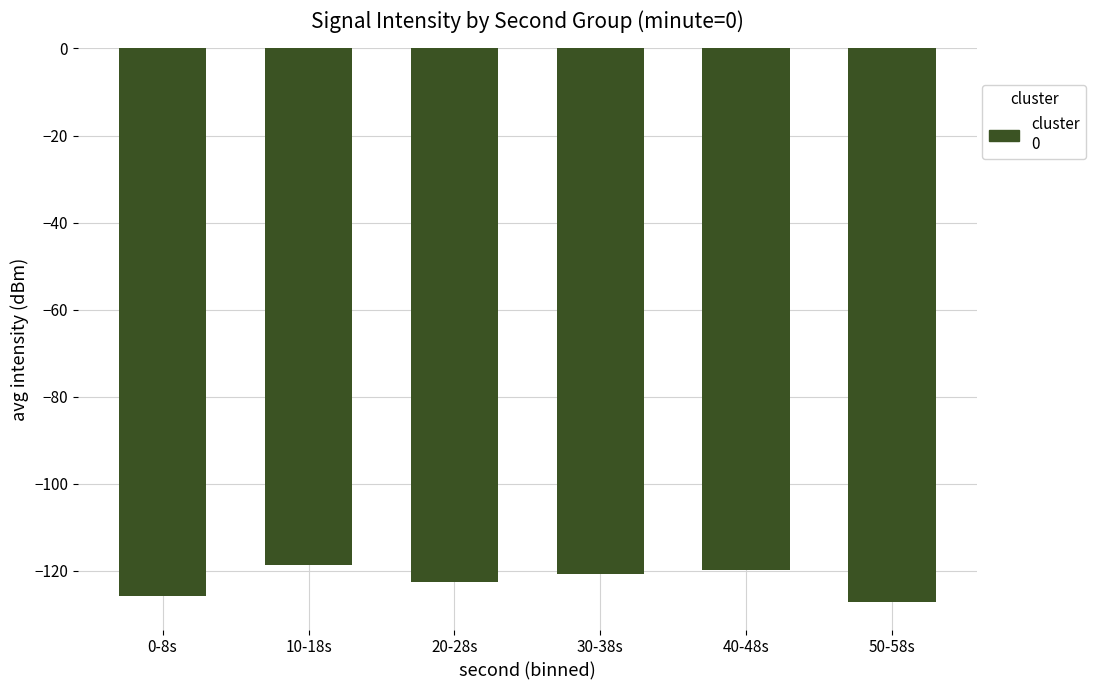

What is the change in value from 10-18s to 30-38s?

-2.1